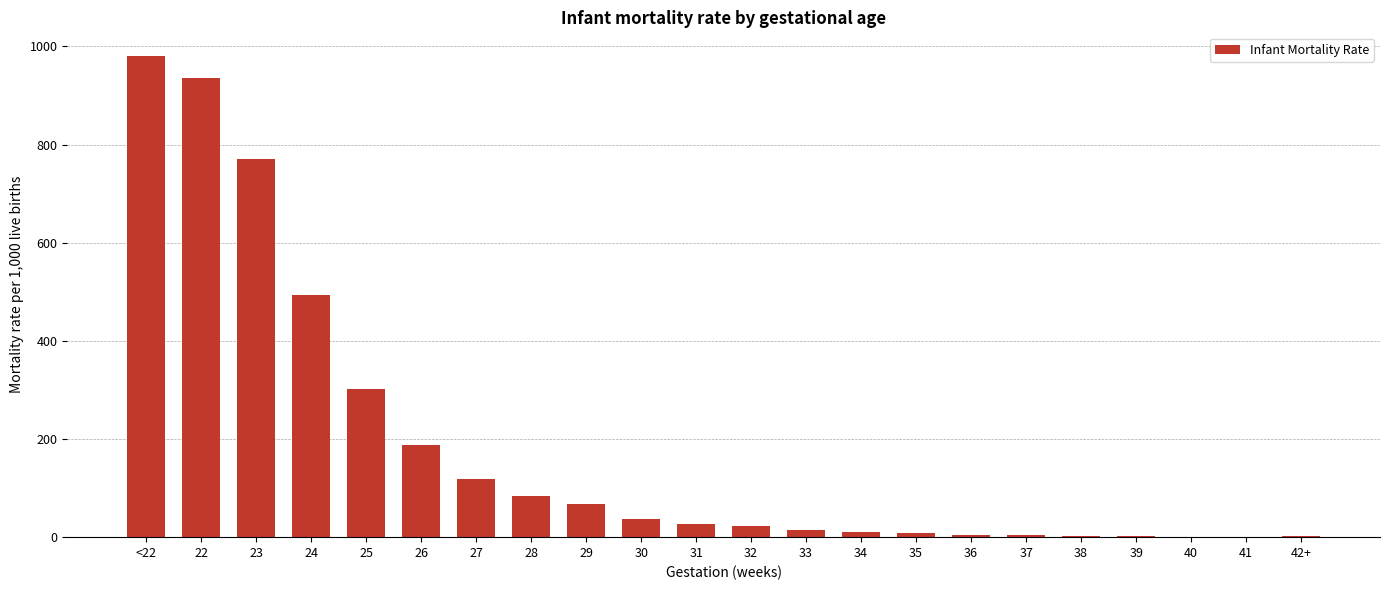

The chart shows a value of 10.1 at 34. True or false?

True